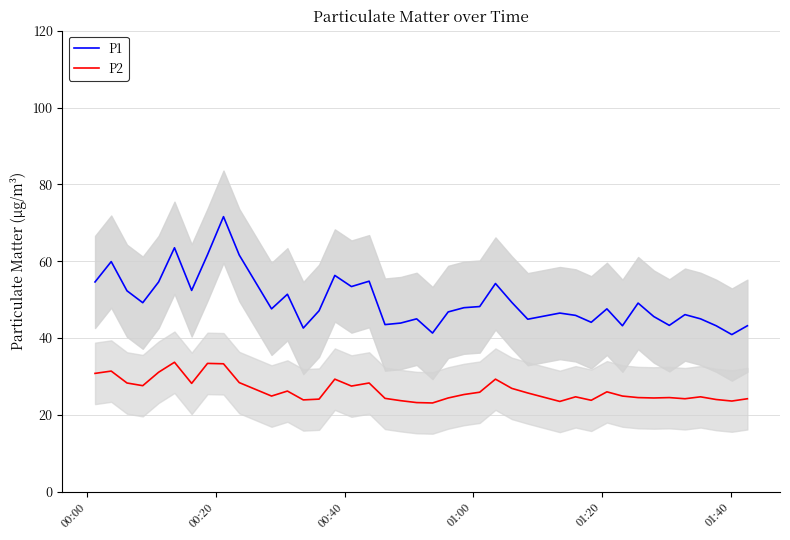

In P2, how many points are lower than both neighbors (excluding endpoints)?

11